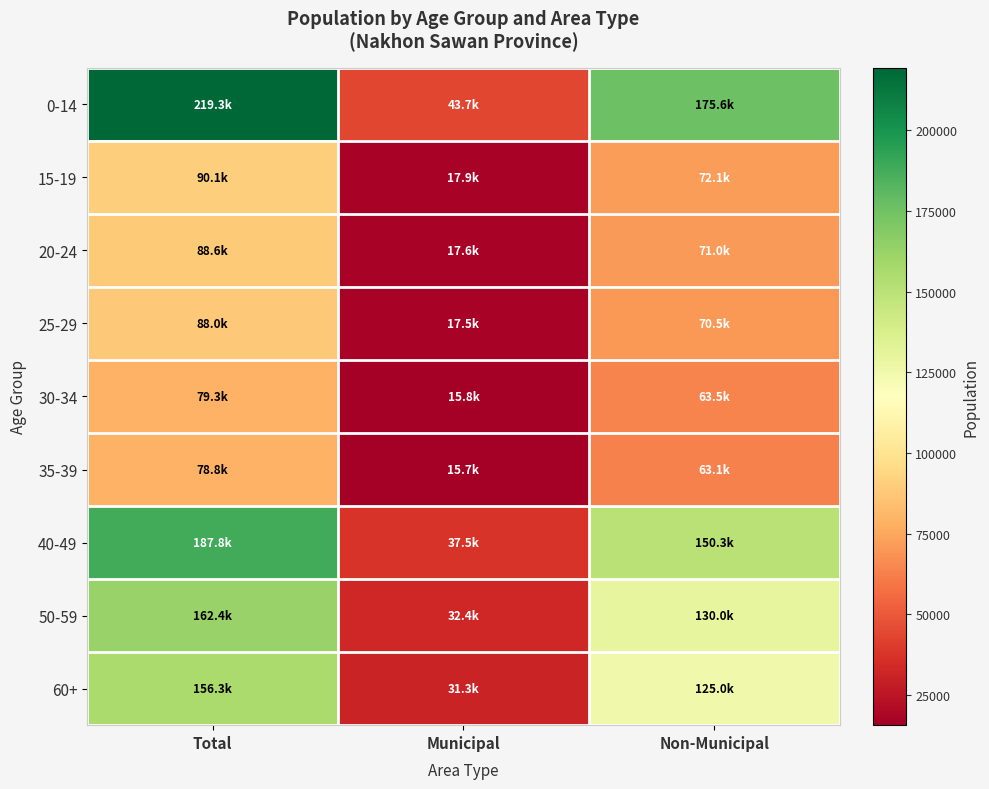

At which category is the sum across all series the highest?

Total